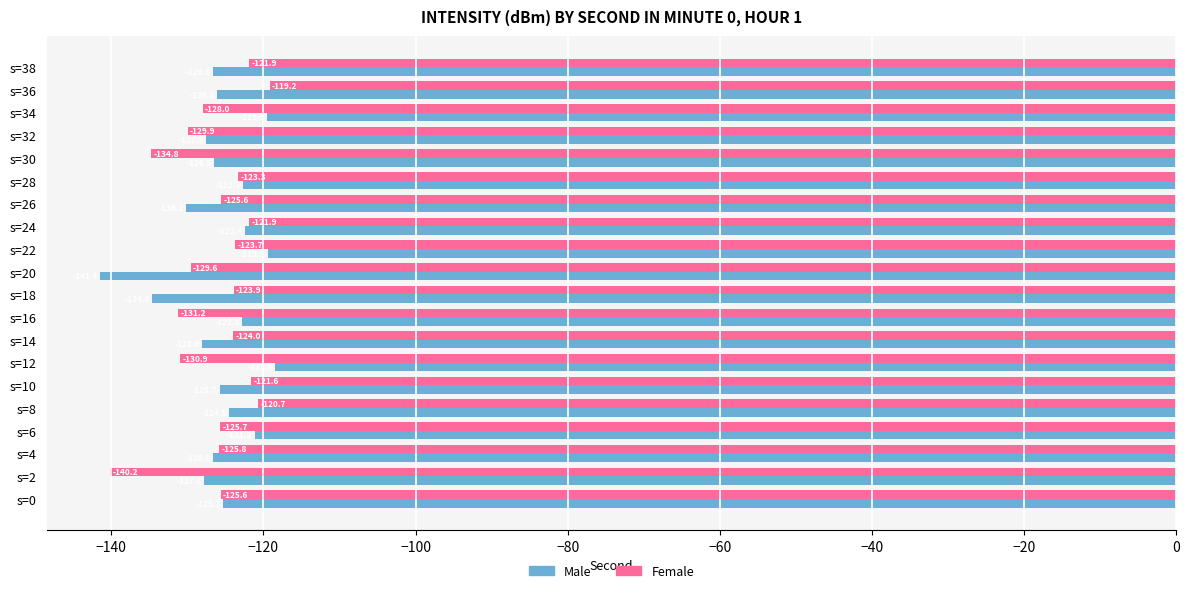

Which series has the largest total across all categories?

Male